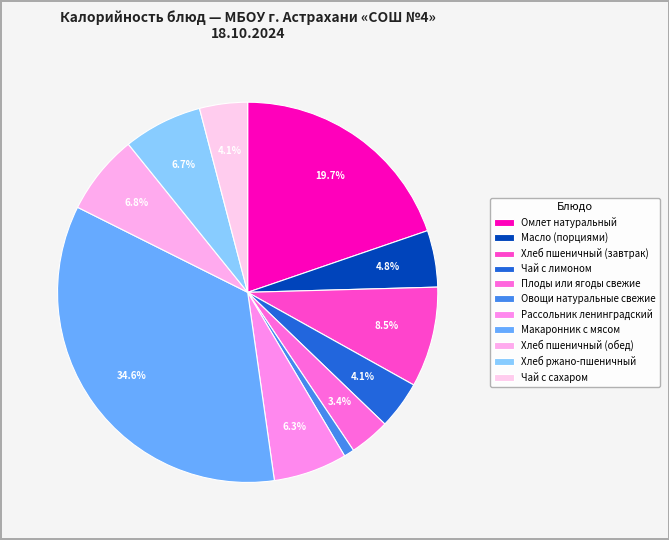

Which slice is the largest?

Макаронник с мясом